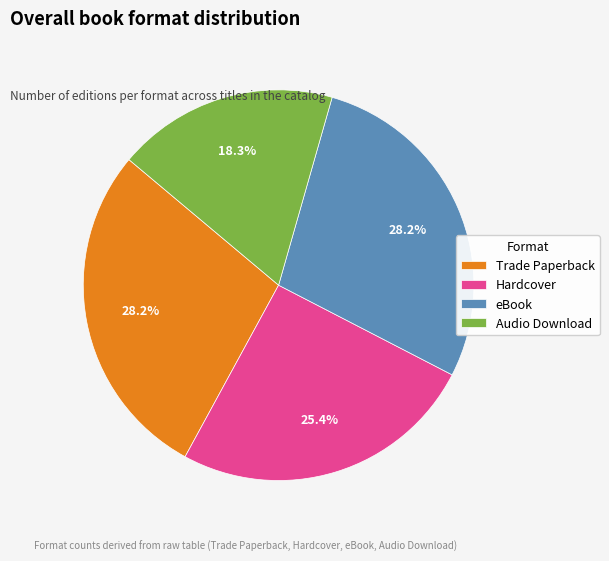

To the nearest percent, what is the average slice percentage?

25%